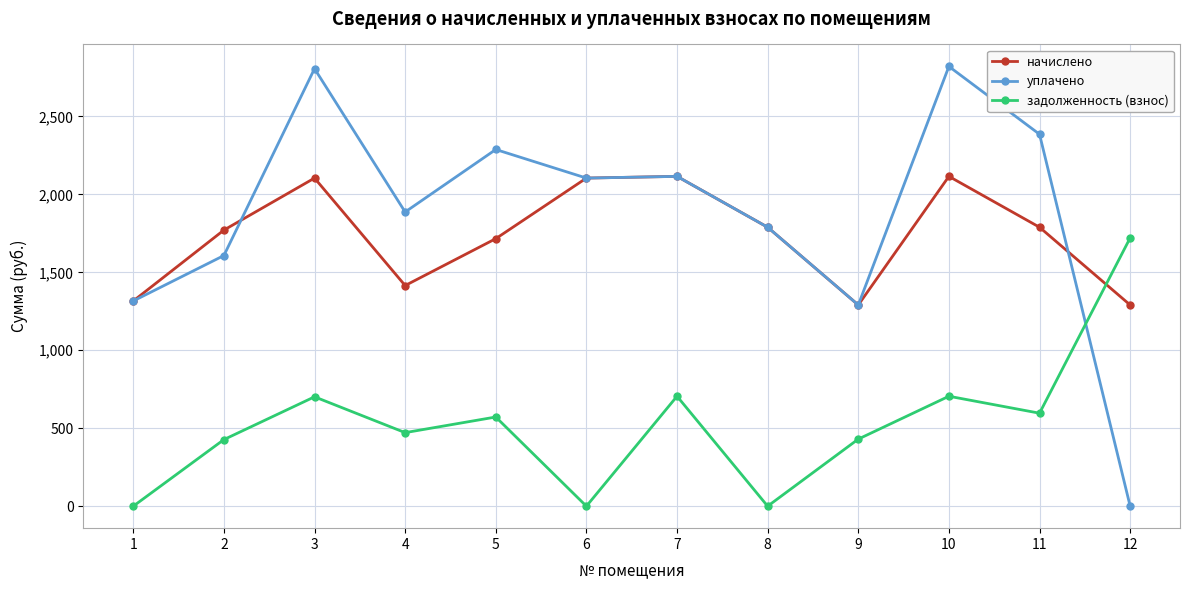

The value of уплачено at 12 is 0.0. True or false?

True